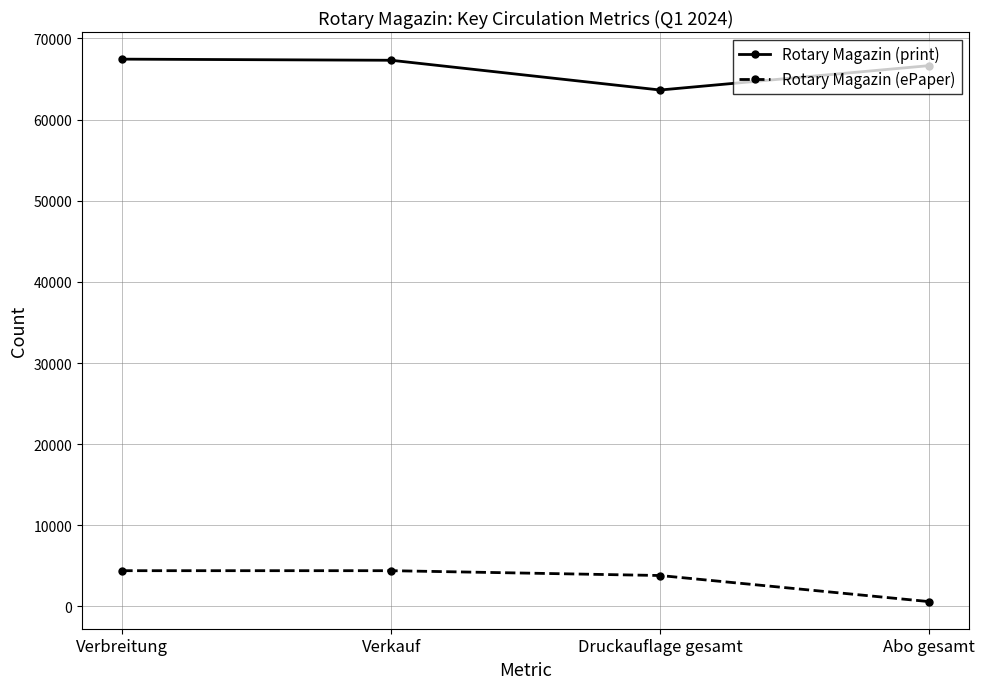

True or false: Rotary Magazin (print) and Rotary Magazin (ePaper) cross at least once.

False